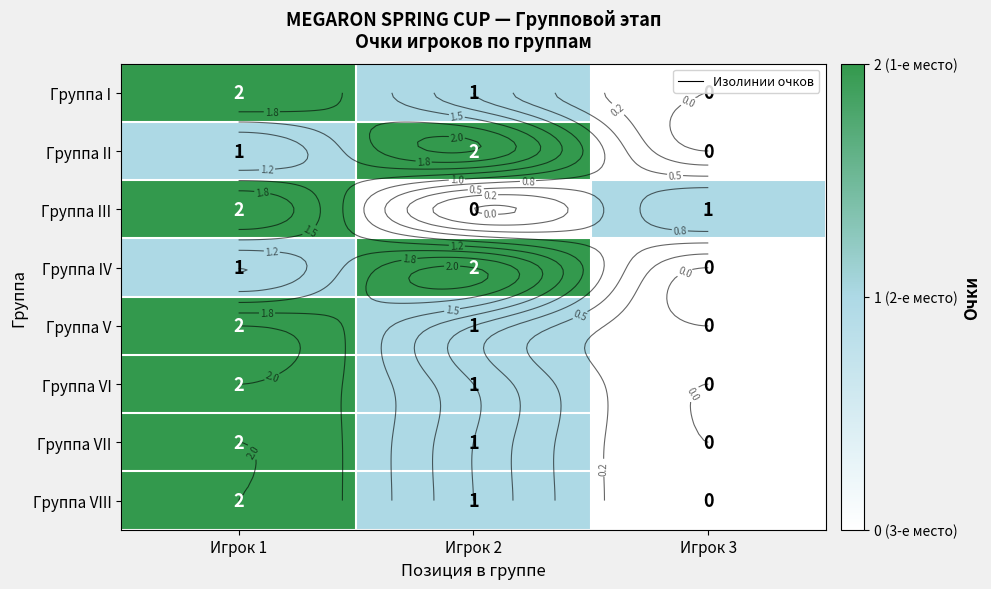

What is the maximum value for Группа VII?

2